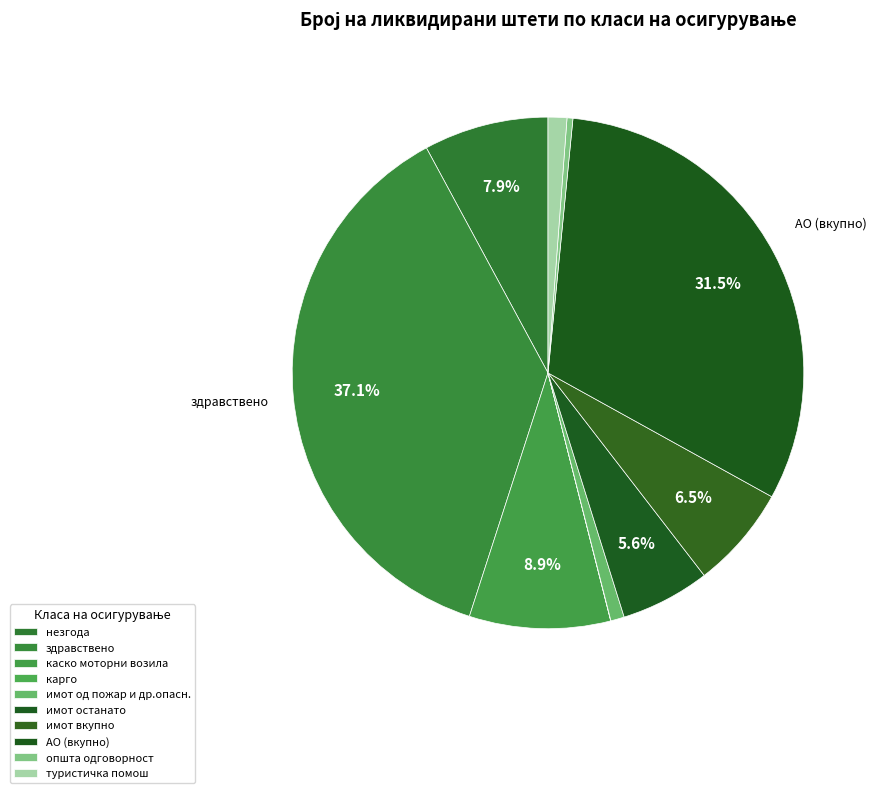

What is the smallest slice in the pie chart?

карго